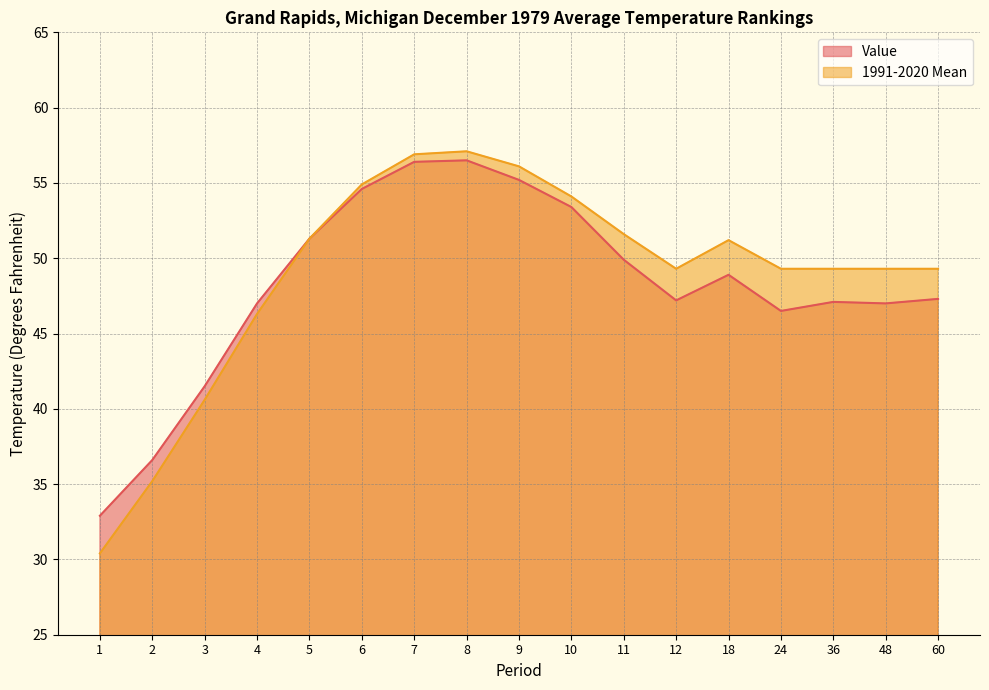

Does the chart have visible grid lines?

Yes